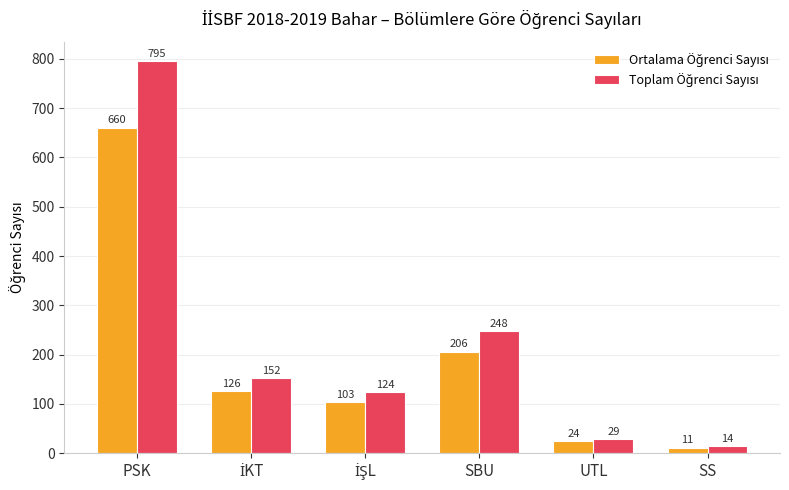

What is the maximum value shown in the chart?

795